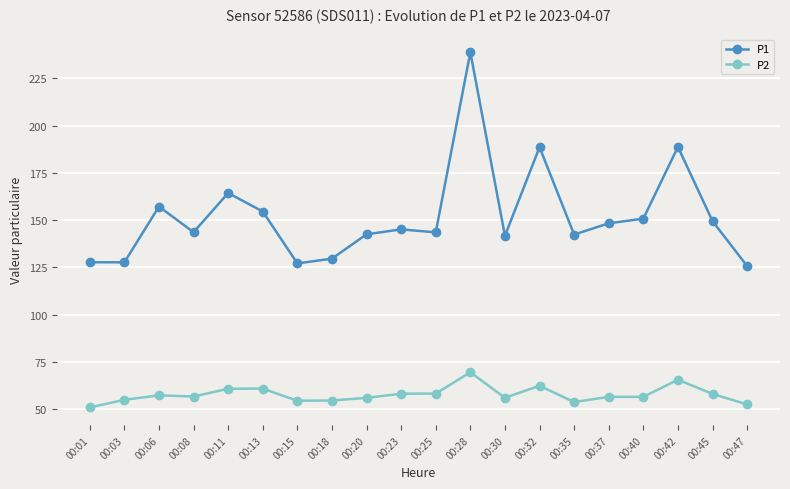

True or false: P2 has a value of 34.7 at 00:32.

False